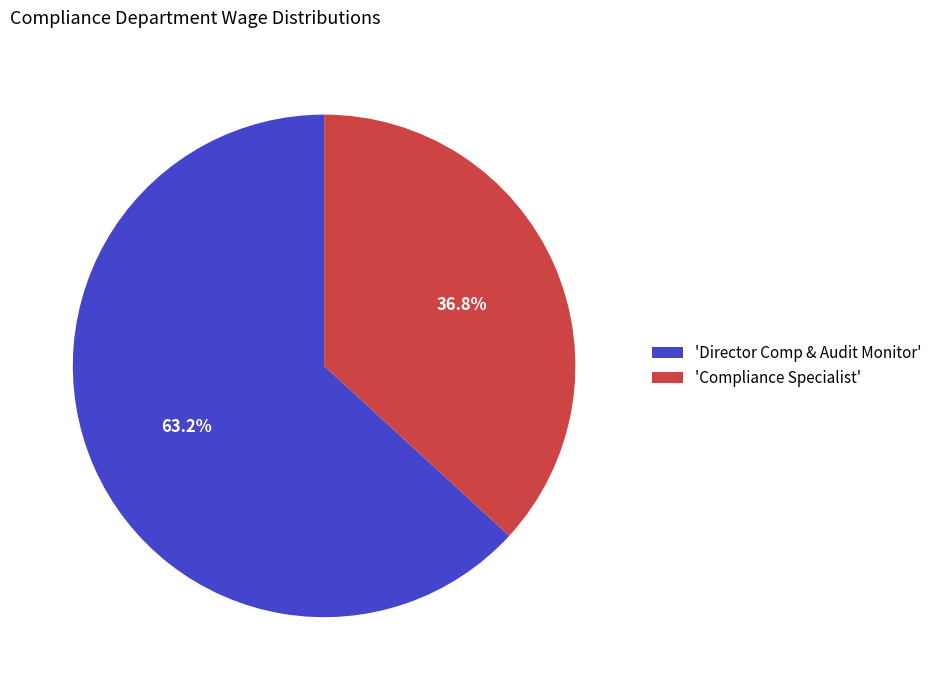

Which slice is the largest?

'Director Comp & Audit Monitor'